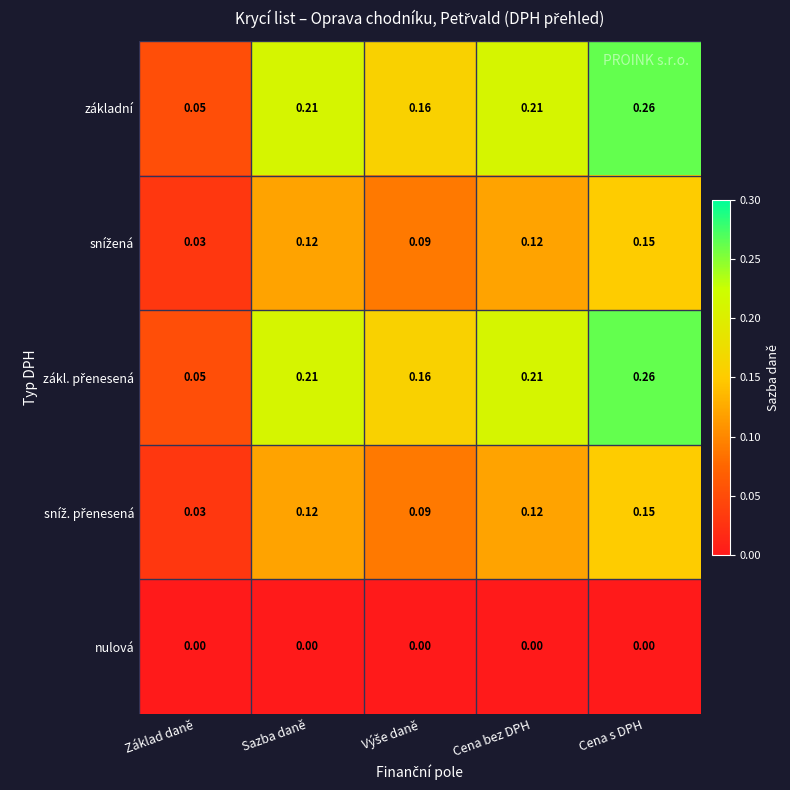

Where is základní nearest to the value 0?

Základ daně